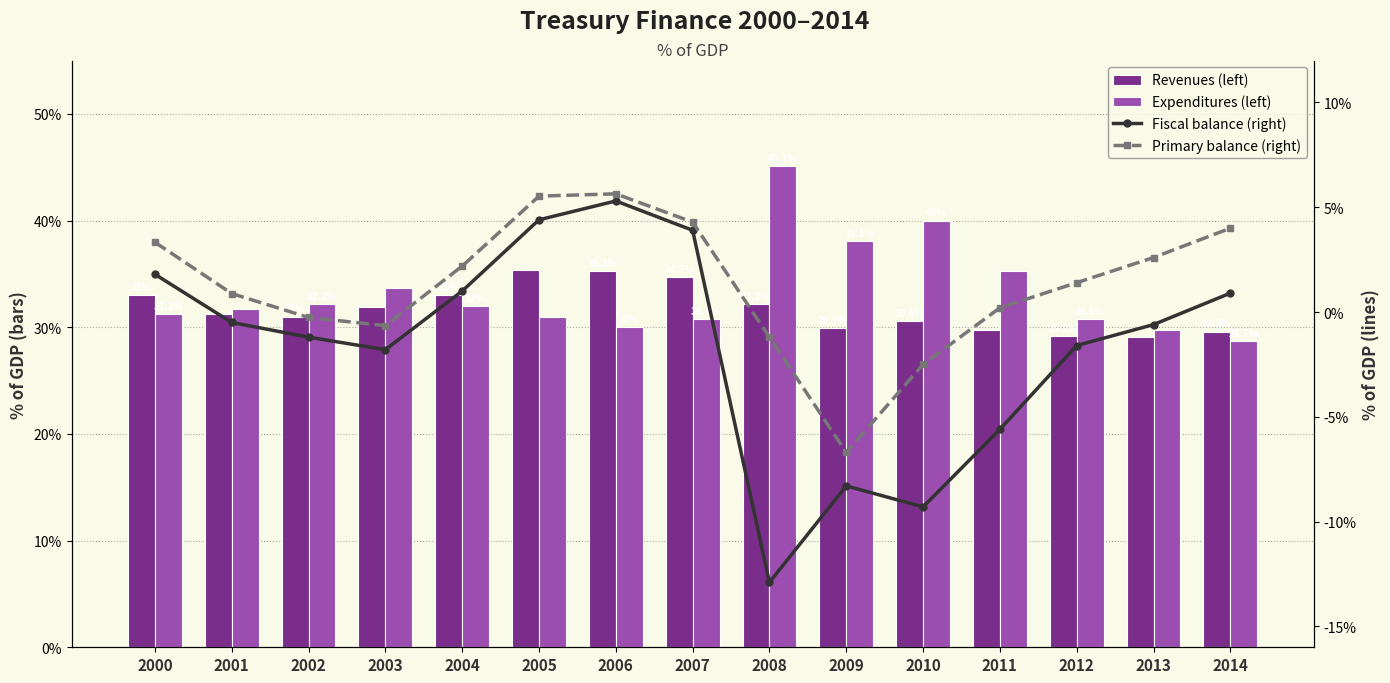

At which label does Expenditures (left) reach its minimum?

2014